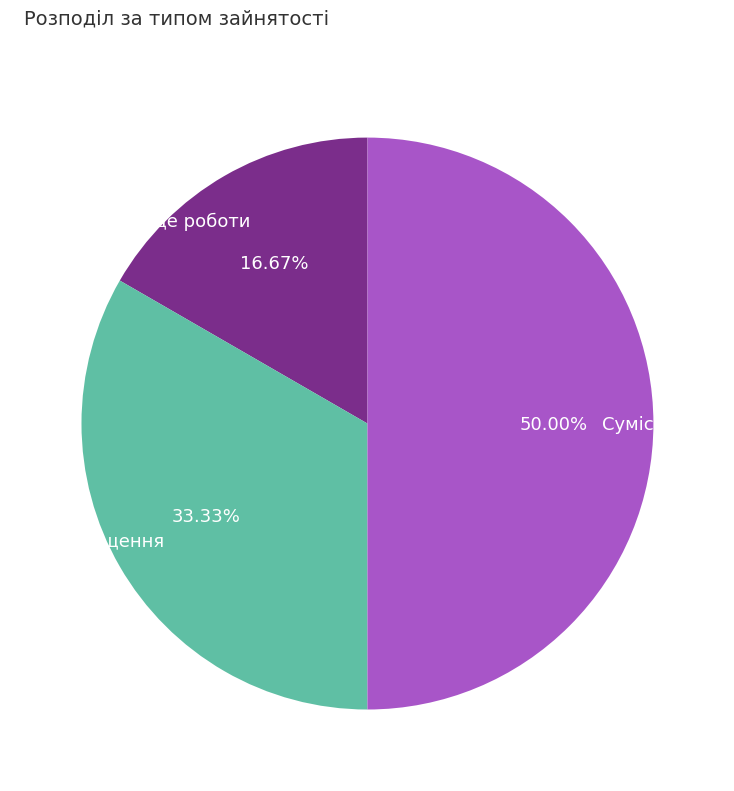

Which has a higher value, Суміщення or Основне місце роботи?

Суміщення